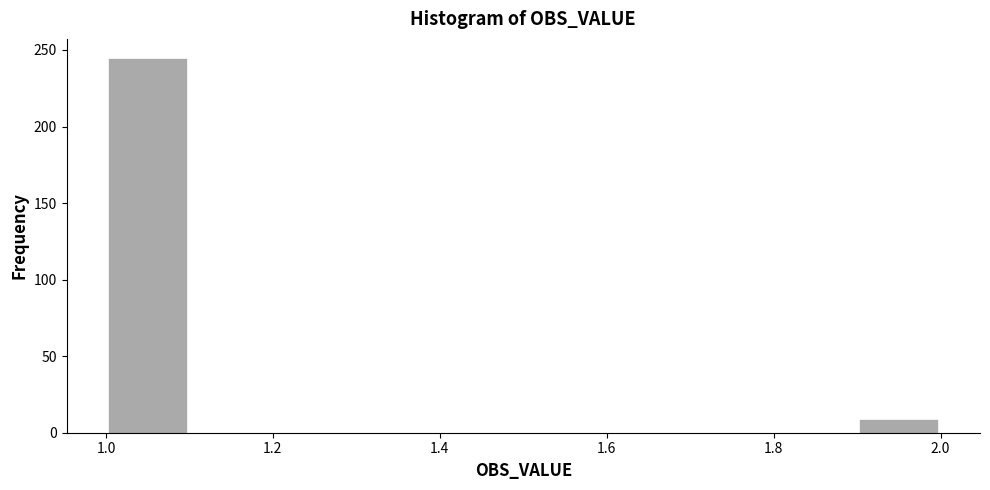

Reading left to right, transcribe this chart: for each bar, give the range it covers on the x-axis and its height. The values are not printed on the chart, so give them approximately, as read against the axis.

1.0 to 1.1: 245
1.1 to 1.2: 0
1.2 to 1.3: 0
1.3 to 1.4: 0
1.4 to 1.5: 0
1.5 to 1.6: 0
1.6 to 1.7: 0
1.7 to 1.8: 0
1.8 to 1.9: 0
1.9 to 2.0: 10